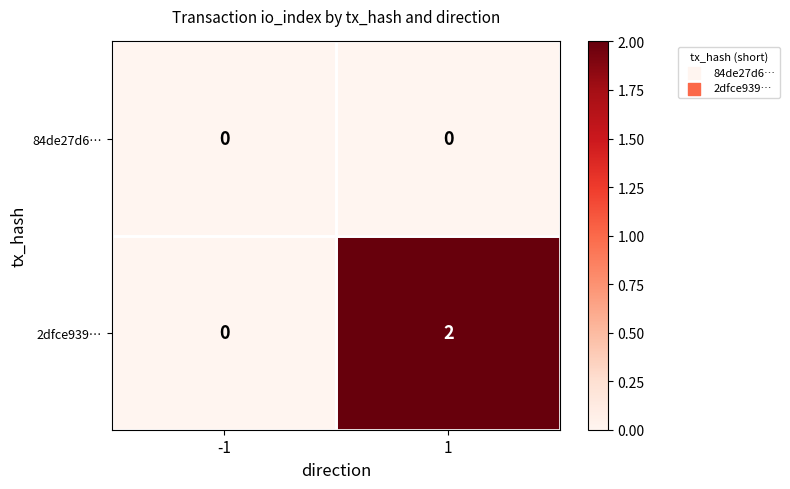

Is the value of 84de27d6… at -1 greater than the value of 2dfce939… at 1?

No